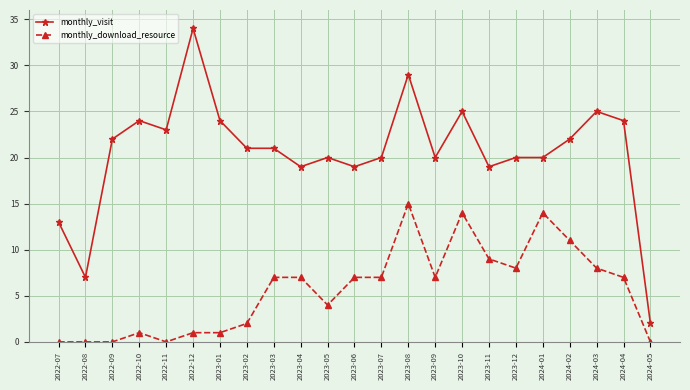

Where is the first local minimum for monthly_visit?

2022-08